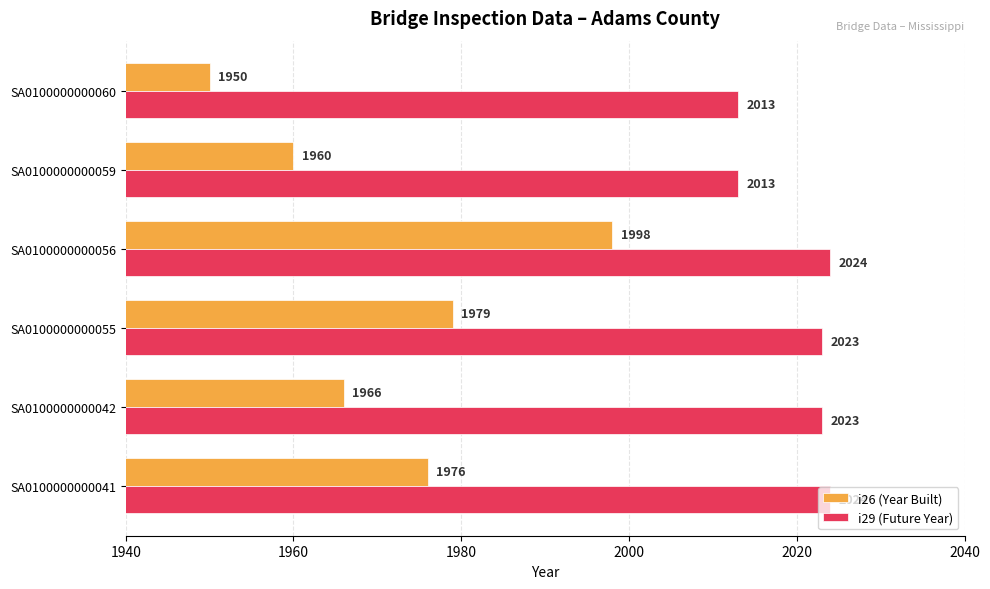

Which label corresponds to the smallest value in the chart?

SA0100000000060